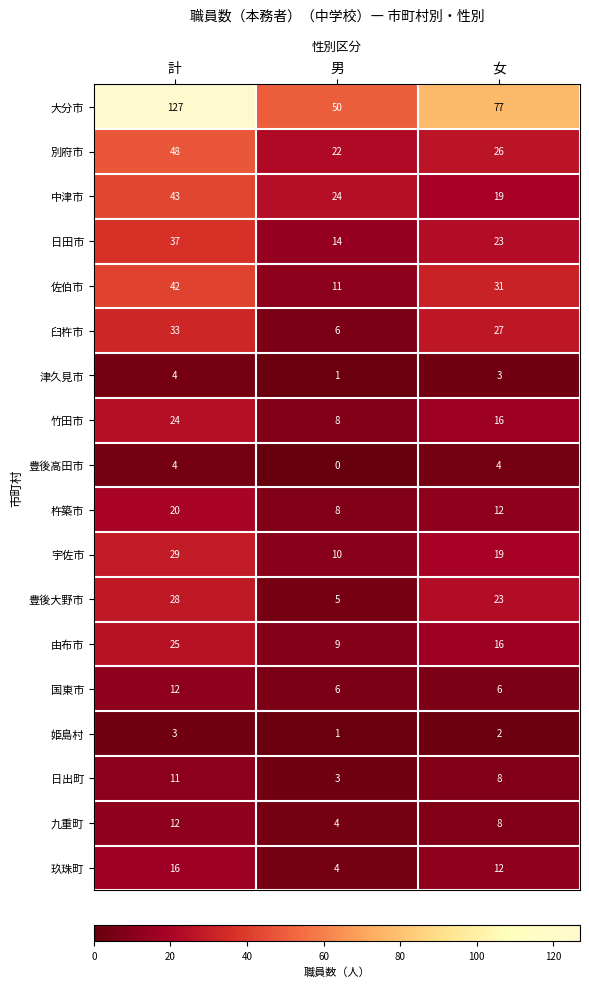

What is the maximum value shown in the chart?

127